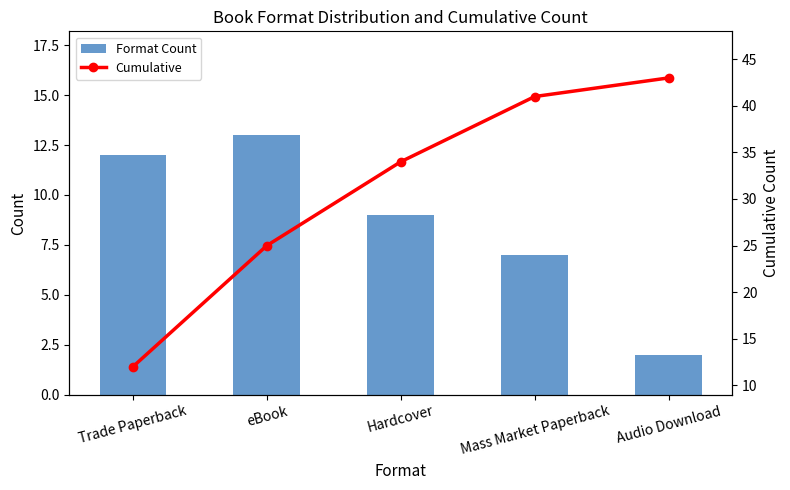

What position from the left is Hardcover?

3